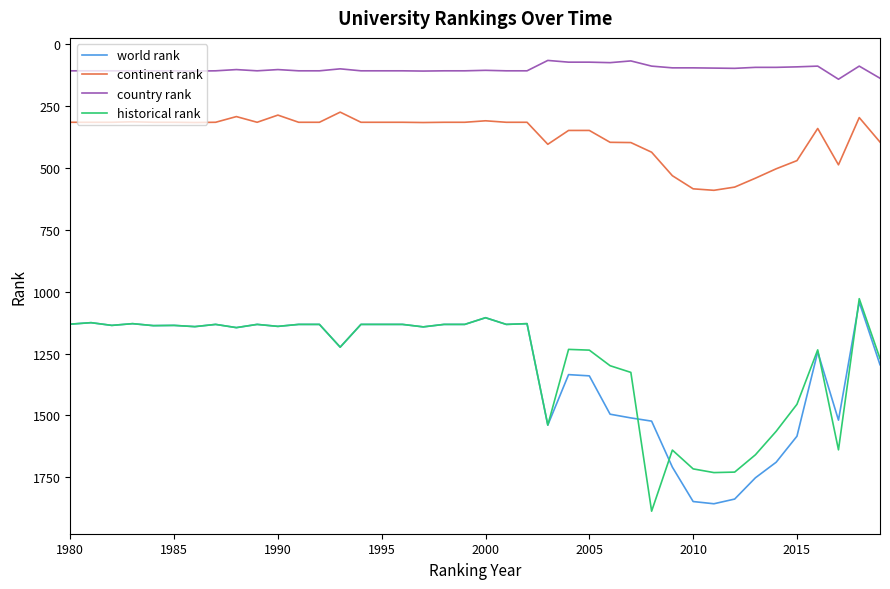

List the series in order of their peak value, highest first.

historical rank, world rank, continent rank, country rank